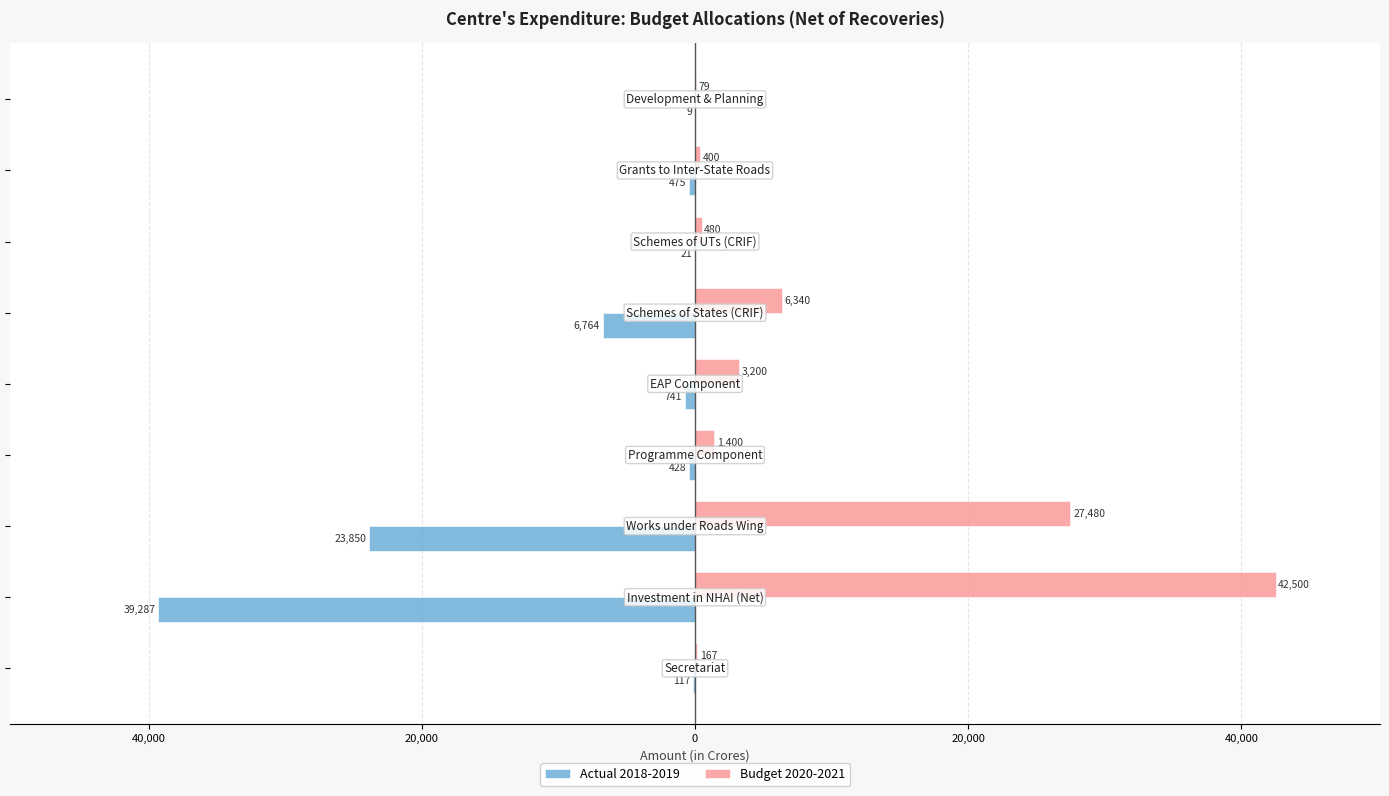

At how many categories does at least one series exceed 12730?

2